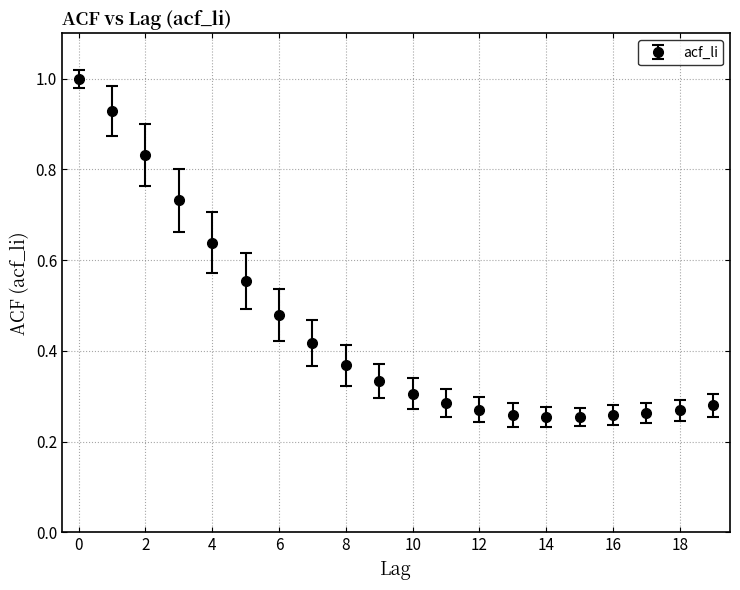

What is the maximum value shown in the chart?

1.0